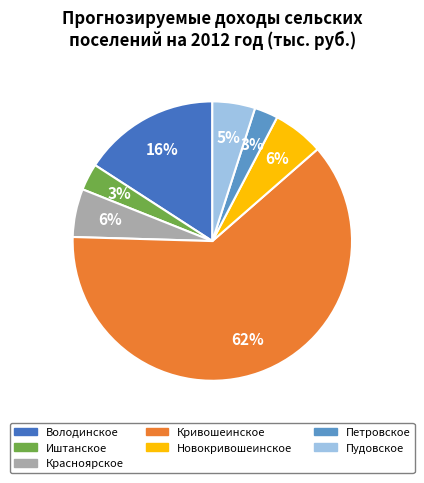

Is it true that Красноярское is 6% of the pie?

True